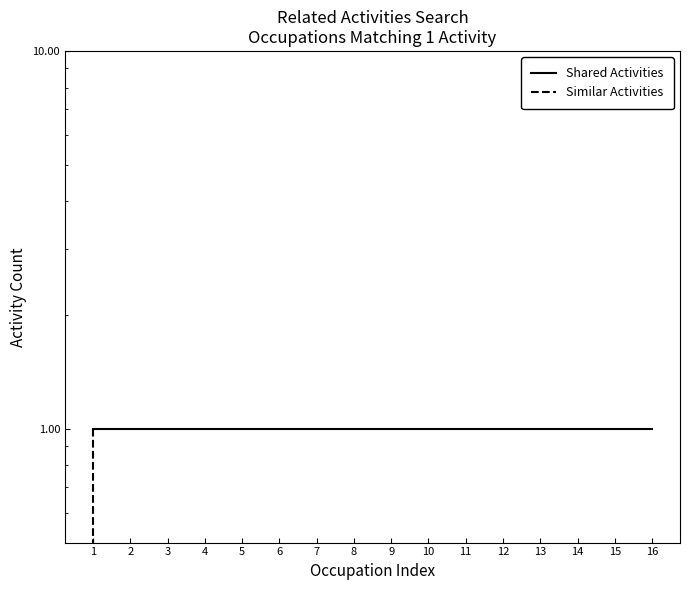

Which series has the largest range (max minus min)?

Similar Activities